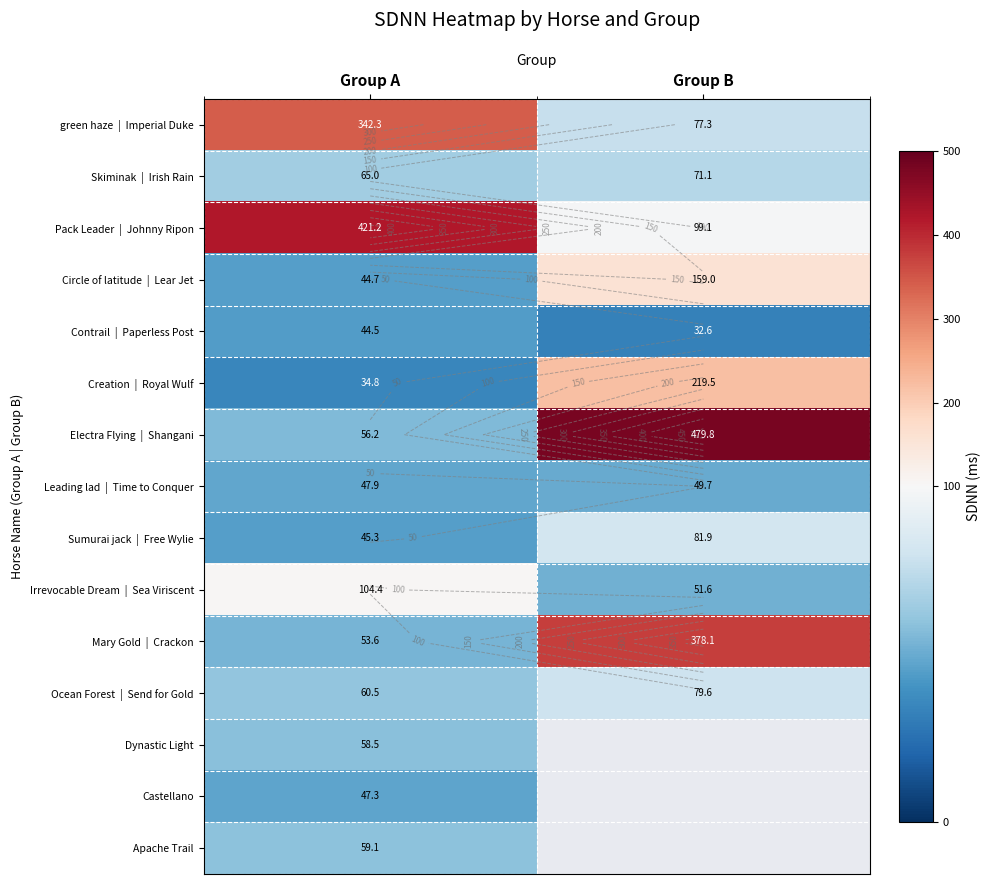

What is the maximum value for Irrevocable Dream | Sea Viriscent?

104.4